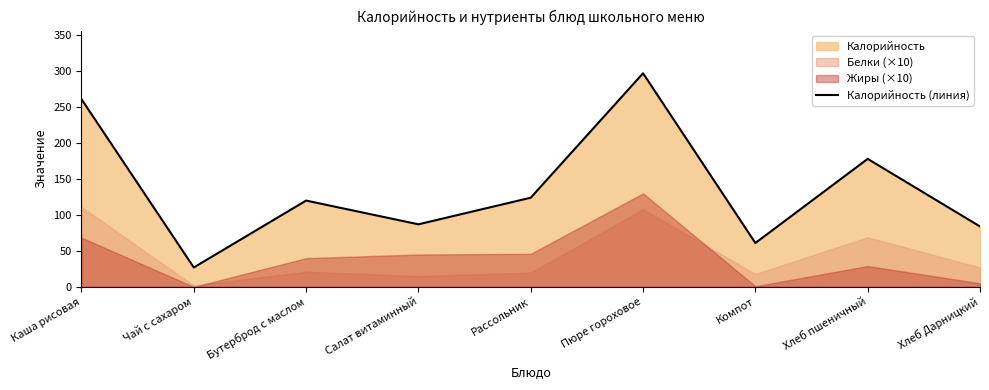

What is the average value?

138